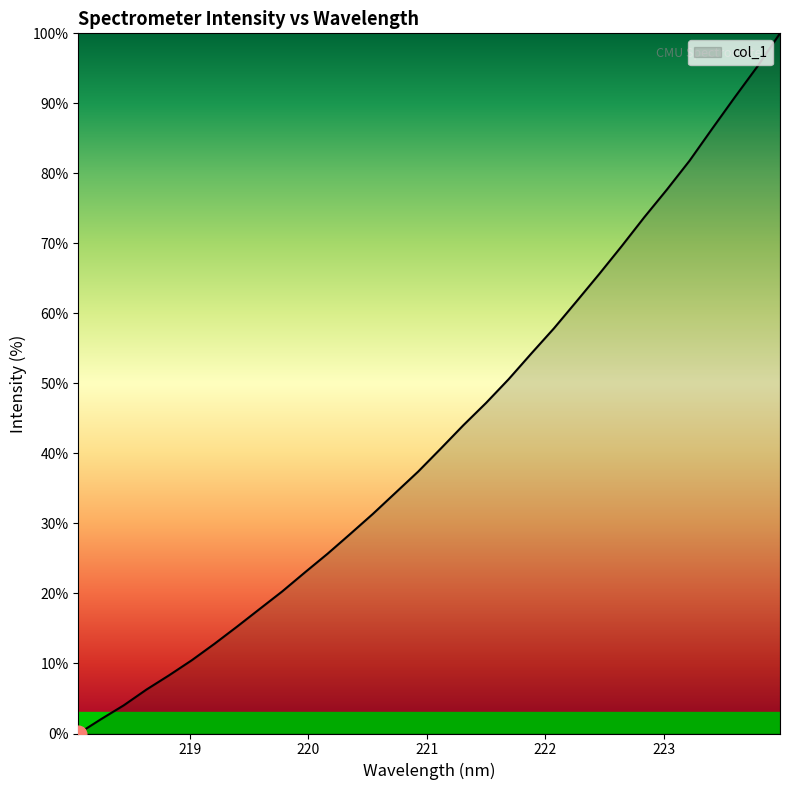

How many lines are shown in the chart?

1